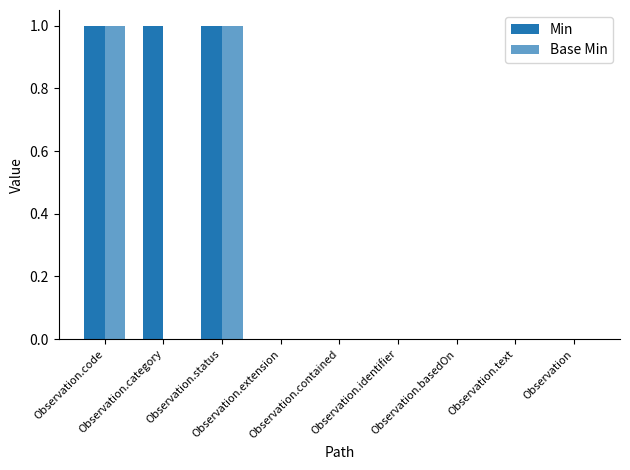

Reading left to right, list all the values displayed in this chart.

Min: 1	1	1	0	0	0	0	0	0
Base Min: 1	0	1	0	0	0	0	0	0